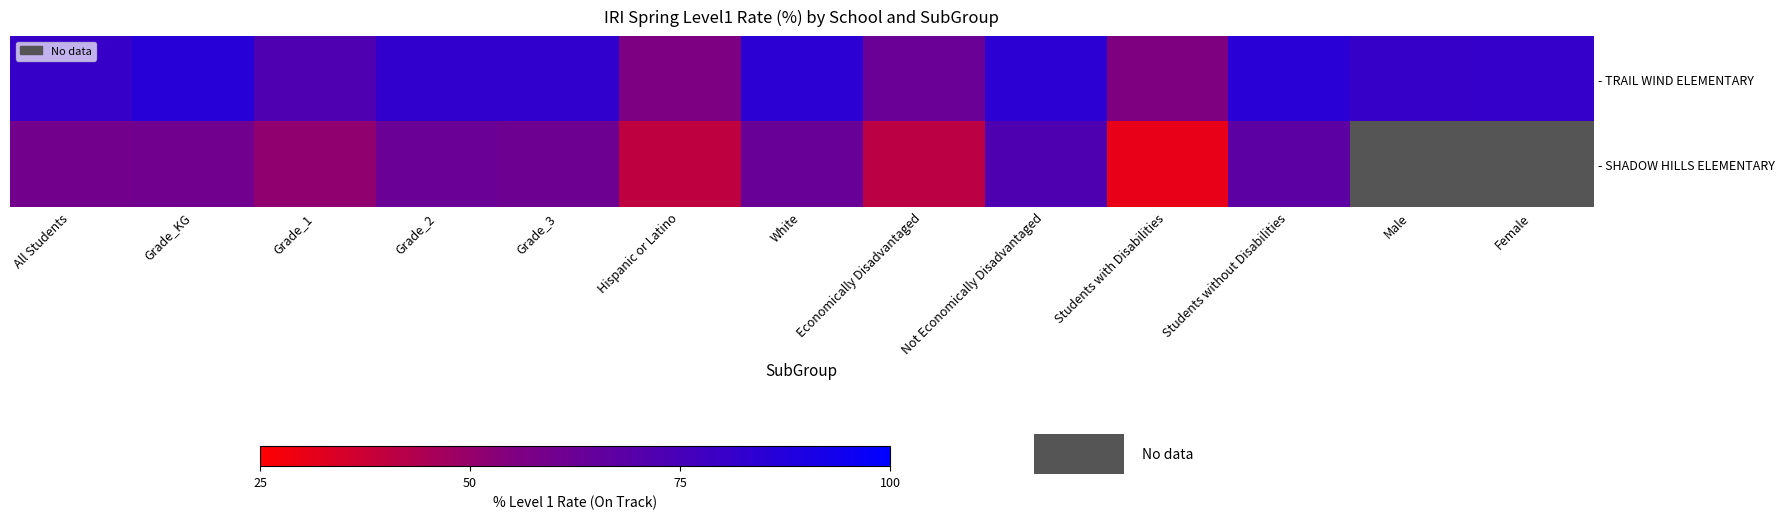

What is the difference between the - SHADOW HILLS ELEMENTARY values at Grade_3 and Grade_2?

1.2